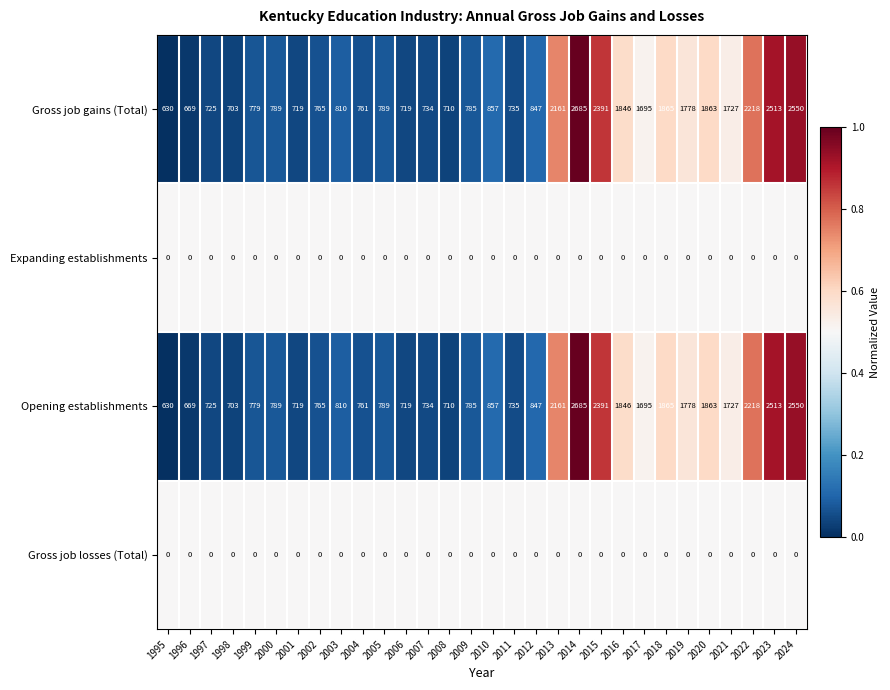

What is the difference between the highest and lowest values at 2008?

710